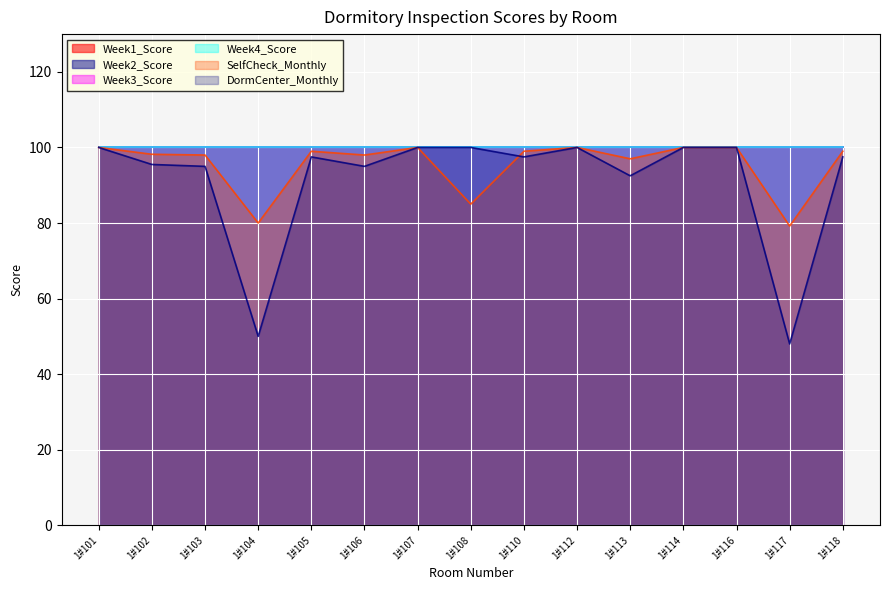

True or false: Week2_Score and Week3_Score cross at least once.

False